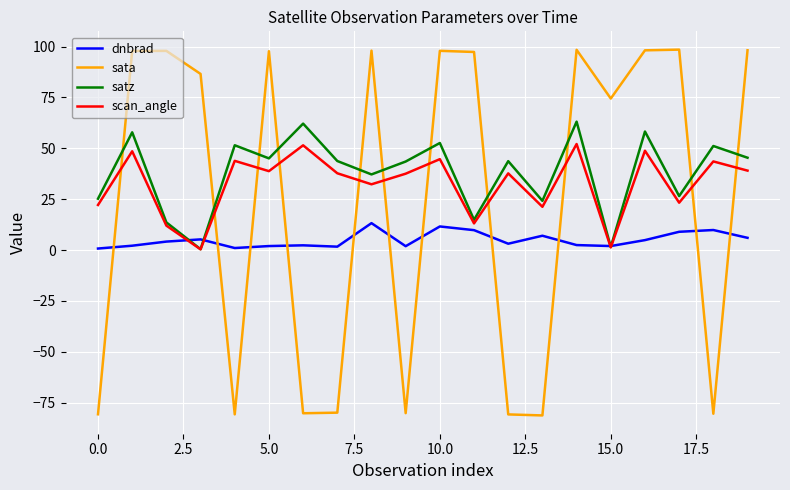

Rank the series by their average value, from lowest to highest.

dnbrad, sata, scan_angle, satz